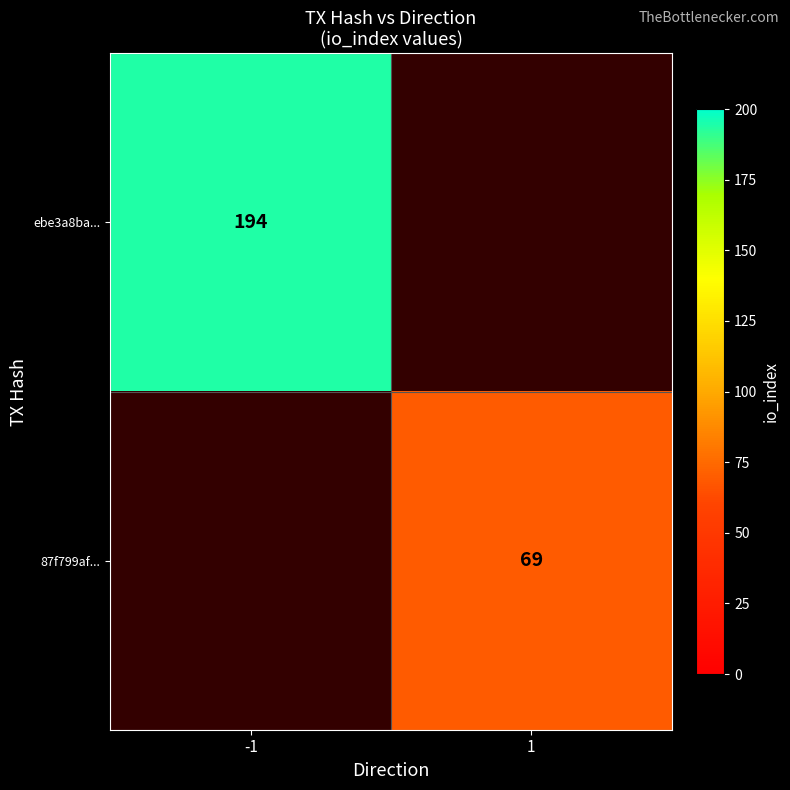

At how many categories does at least one series exceed 162?

1